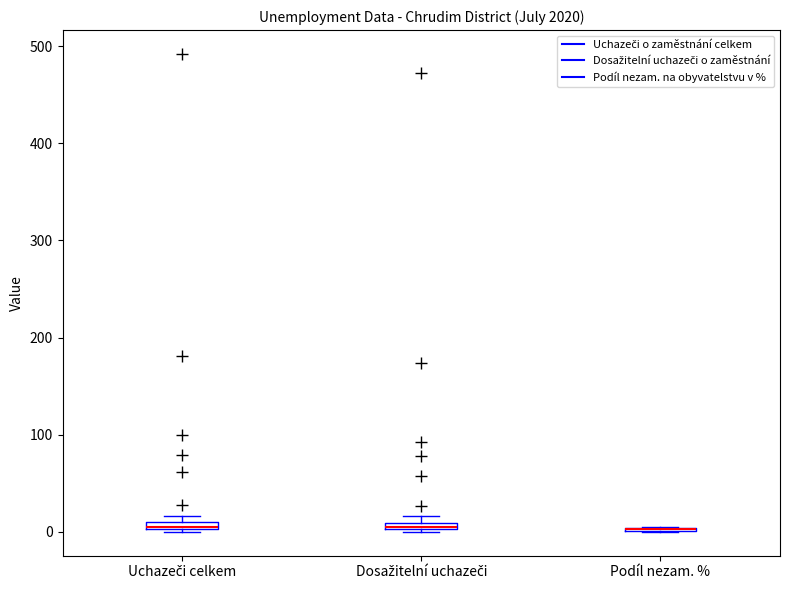

Where is the upper edge of the box for Uchazeči celkem on the y-axis? The values are not printed on the chart, so give them approximately, as read against the axis.

10